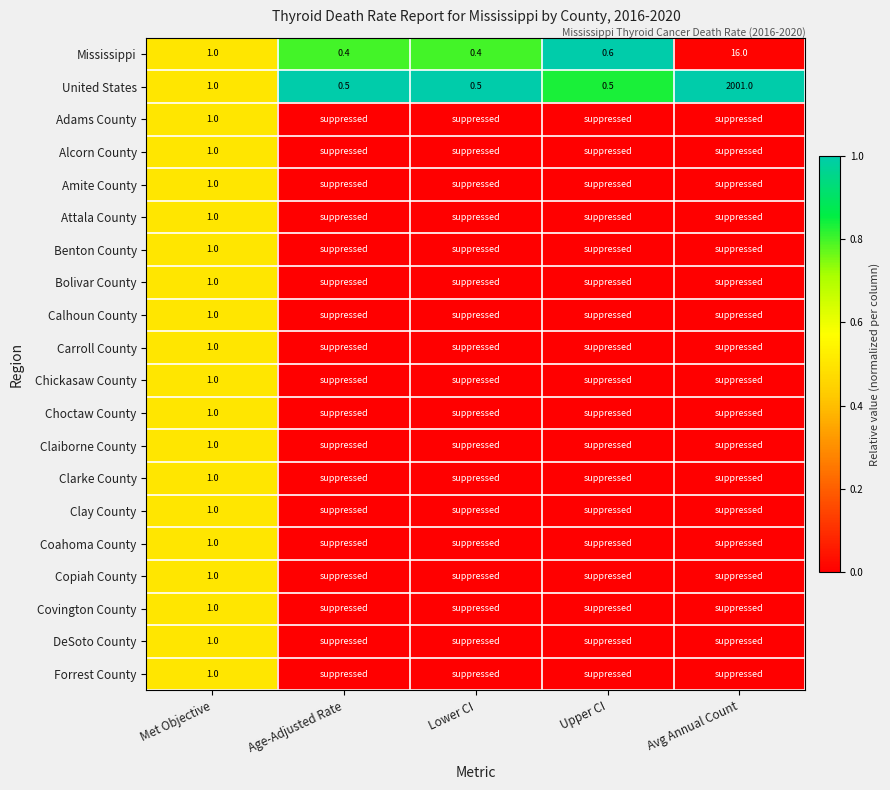

At how many categories does at least one series exceed 0?

5